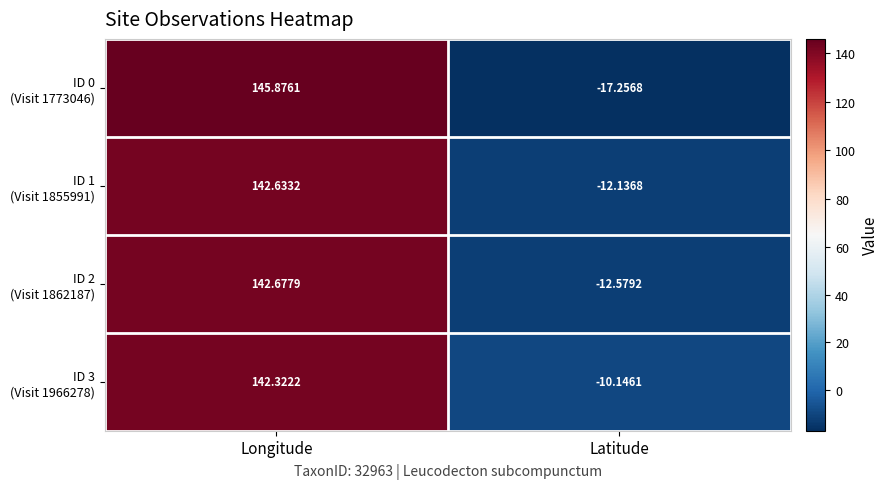

At which category is the sum across all series the highest?

Longitude